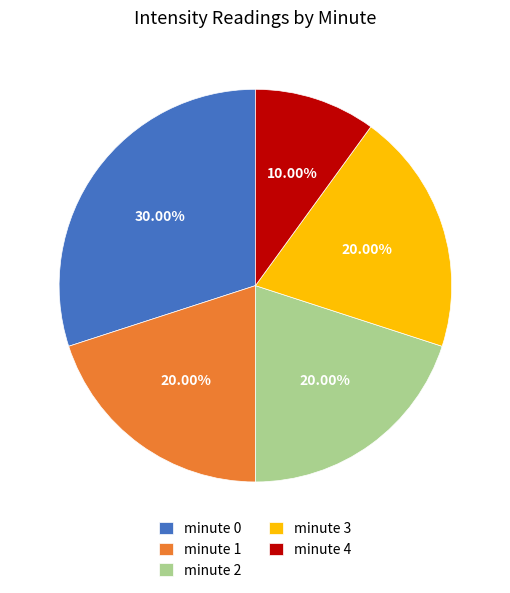

Is minute 1 the majority of the pie?

No